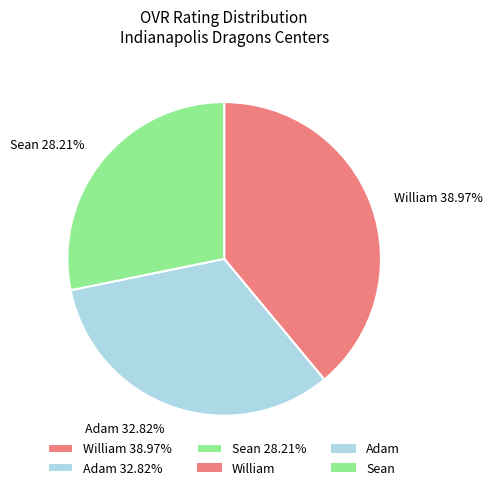

Which category has the biggest portion of the pie?

William